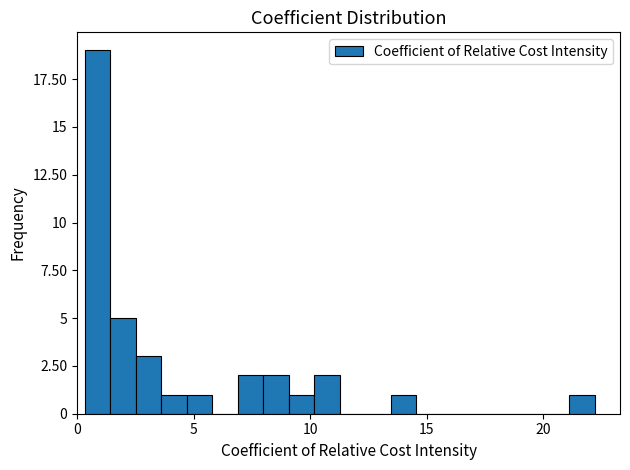

Around what value on the x-axis is the tallest bar? Give the approximate position of its centre, as read against the axis.

1.0